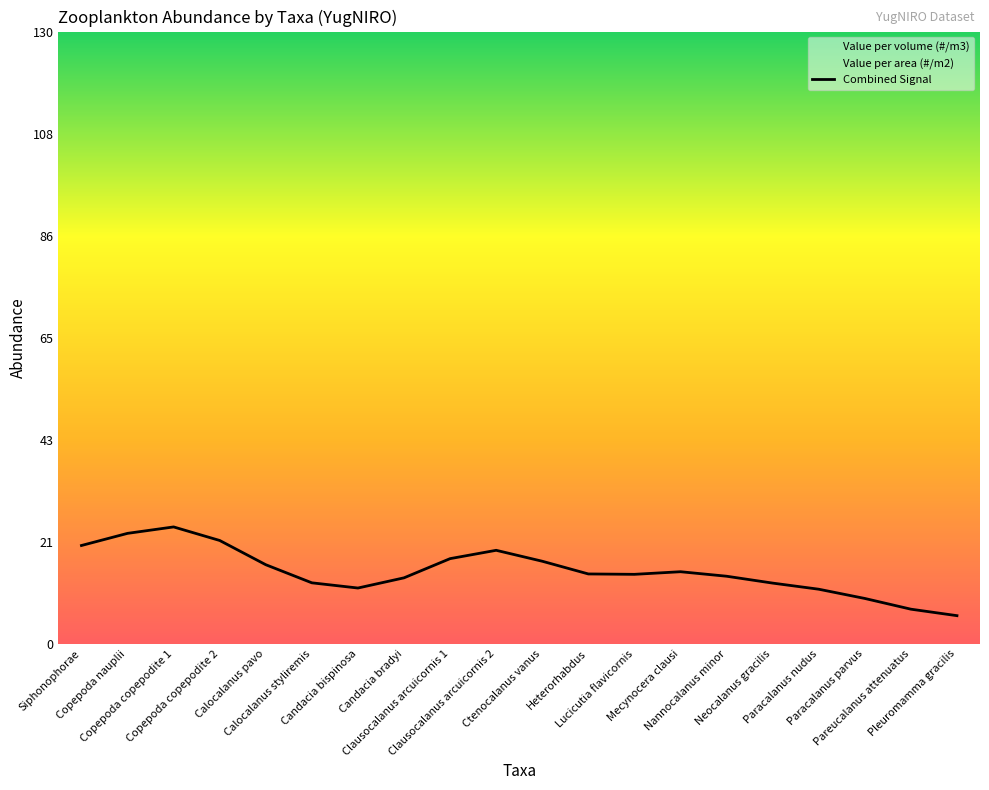

What is the average value?

15.4